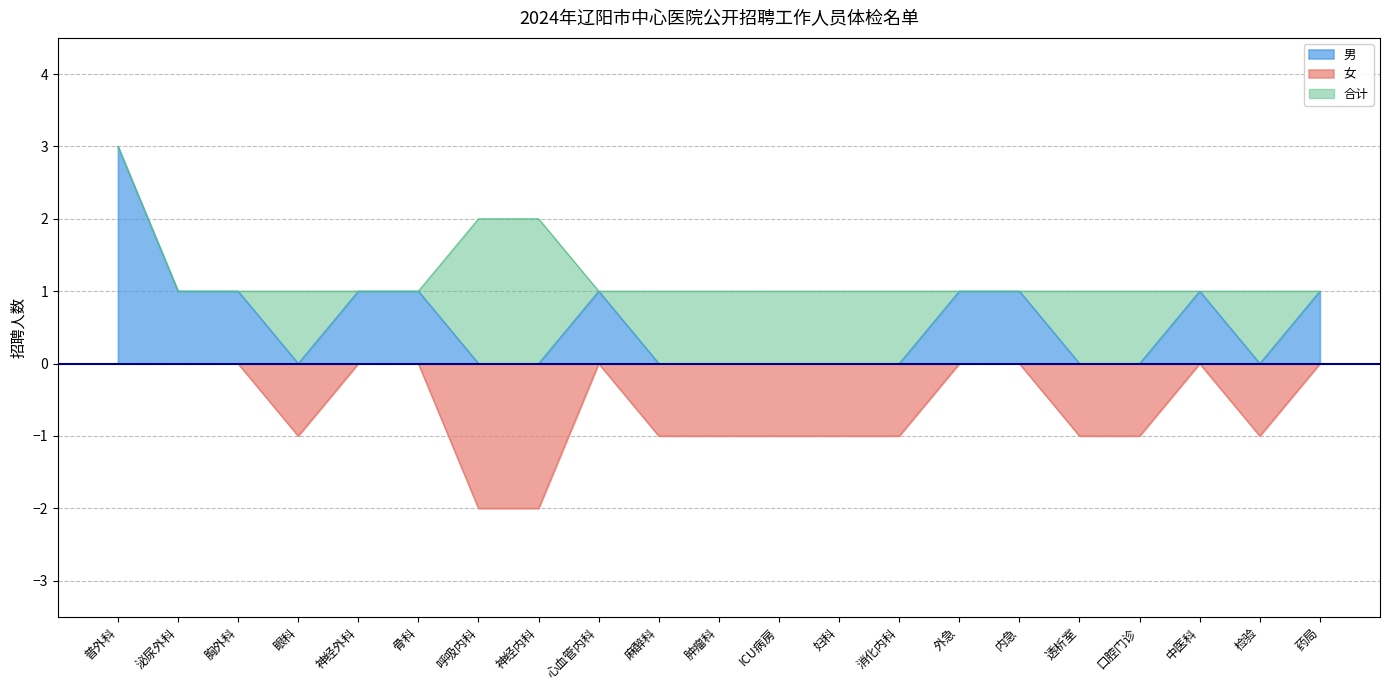

Is the value of 男 at 神经外科 greater than the value of 女 at ICU病房?

Yes